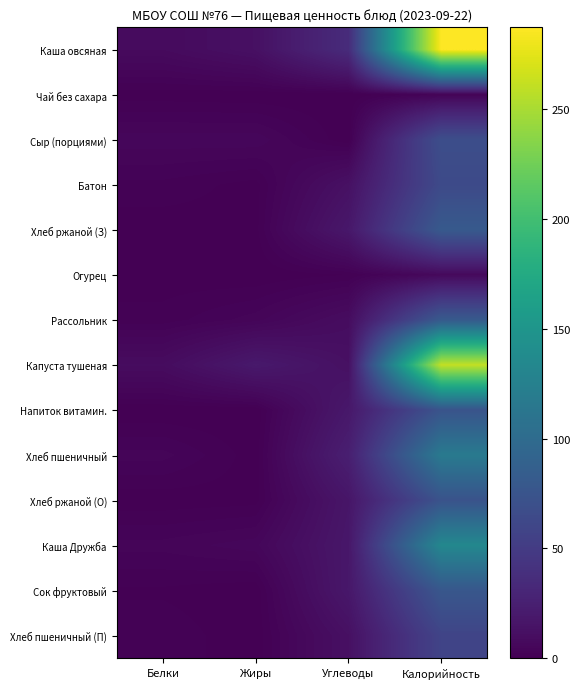

How many series are shown in this chart?

14